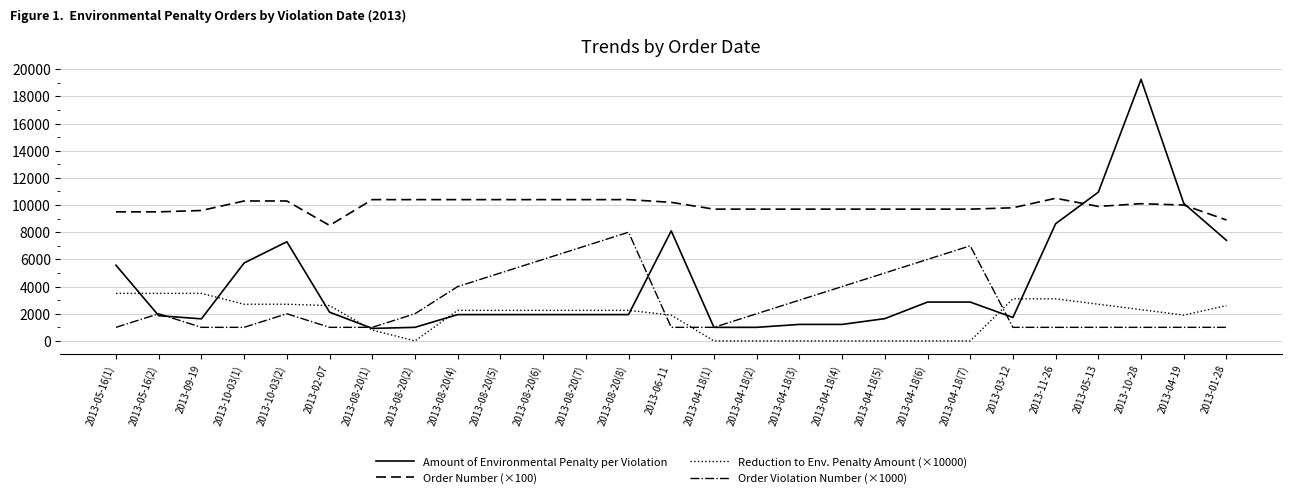

What is the difference between the maximum and minimum values in the Order Number (×100) series?

2000.0